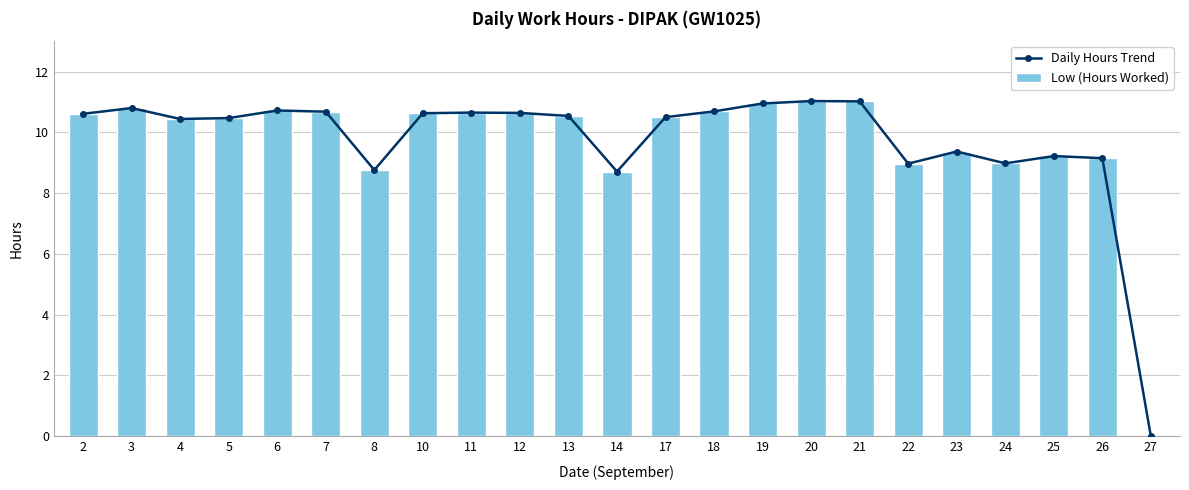

What is the highest value of the Low (Hours Worked) series?

11.0